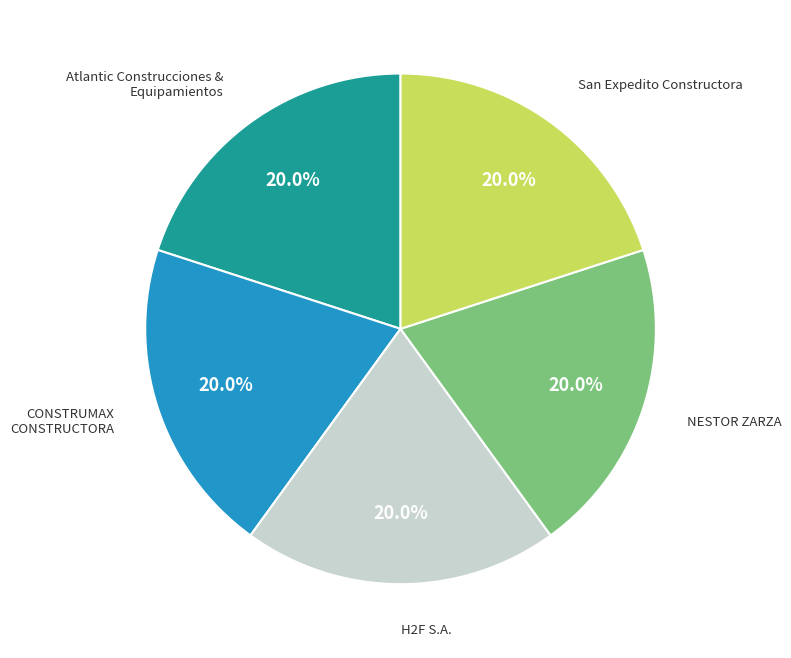

Does any single category account for the majority?

No